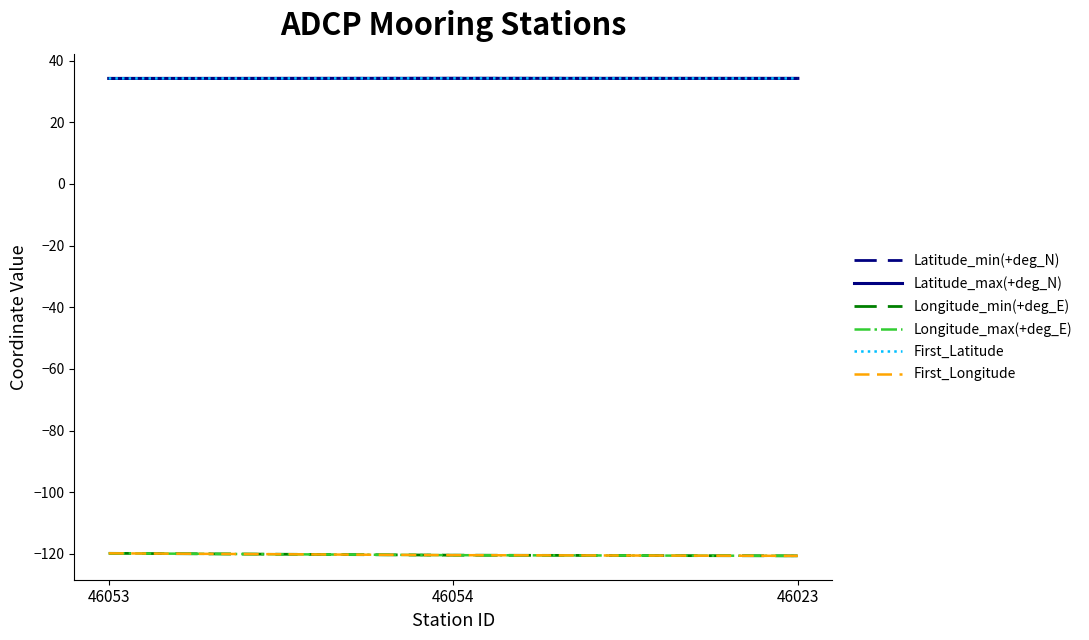

Does the chart have visible grid lines?

No